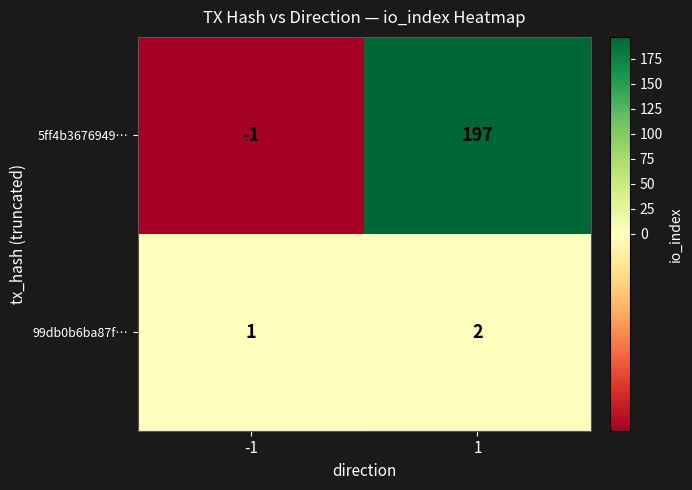

How many data points does each series have?

2